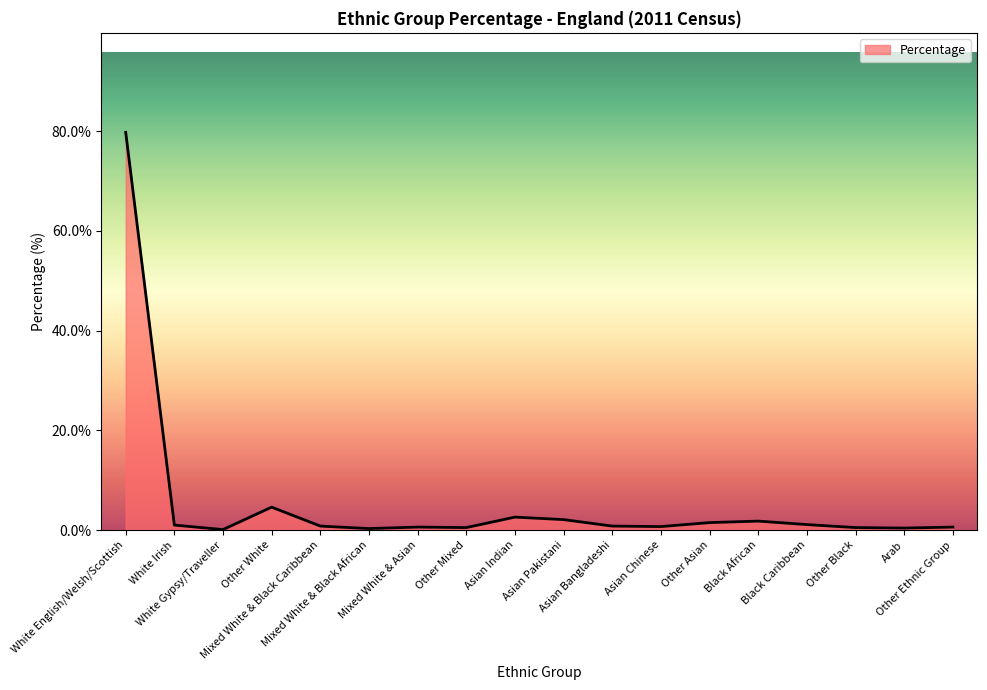

What is the sum of all values?

99.8